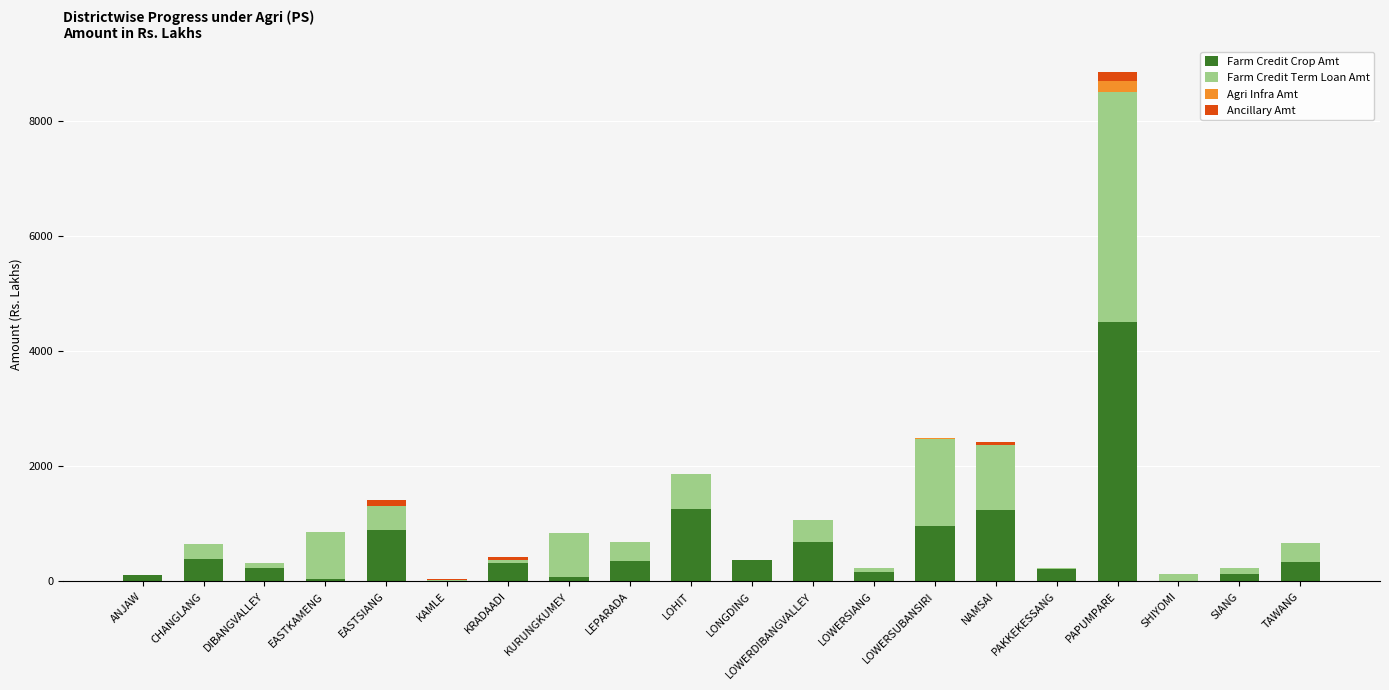

At which category is the sum across all series the highest?

PAPUMPARE